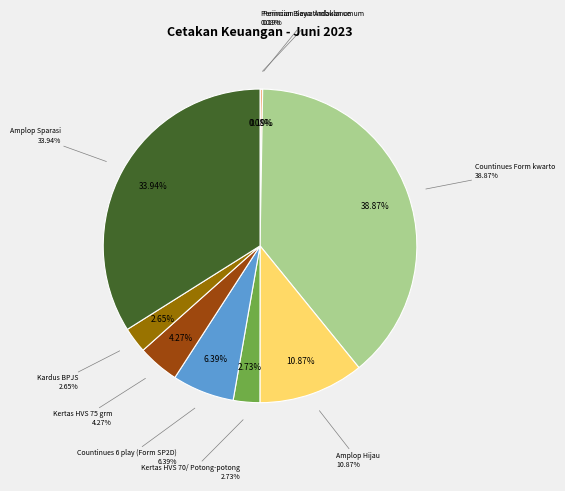

Which slice is the largest?

Countinues Form kwarto